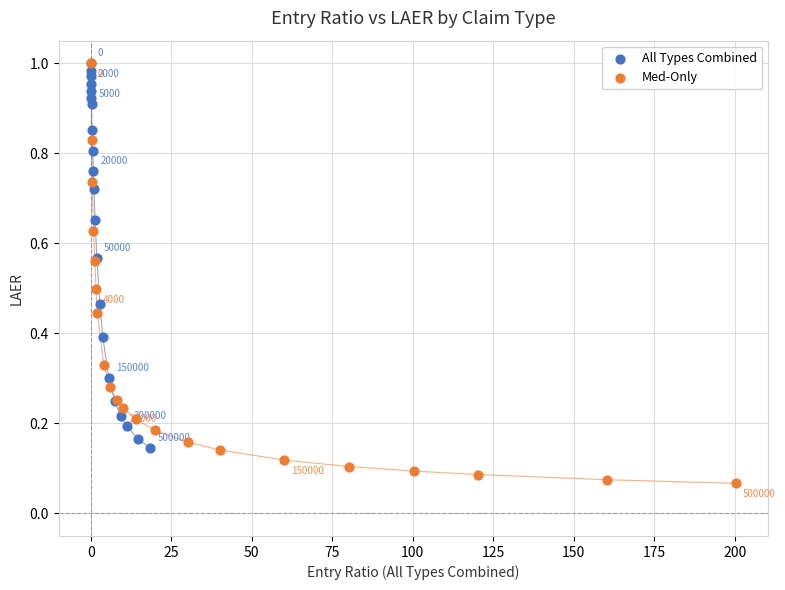

What are all the series names shown in the legend?

All Types Combined, Med-Only